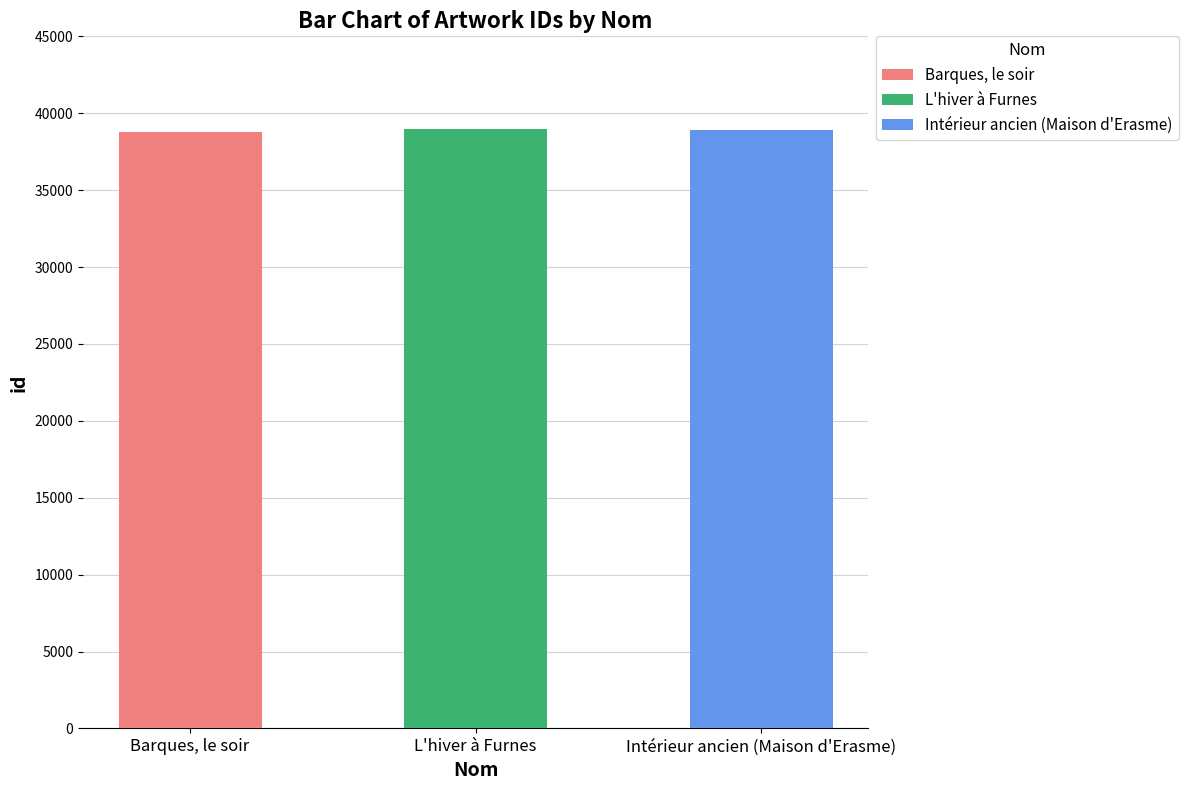

What is the value of the 1st bar from the left?

38794